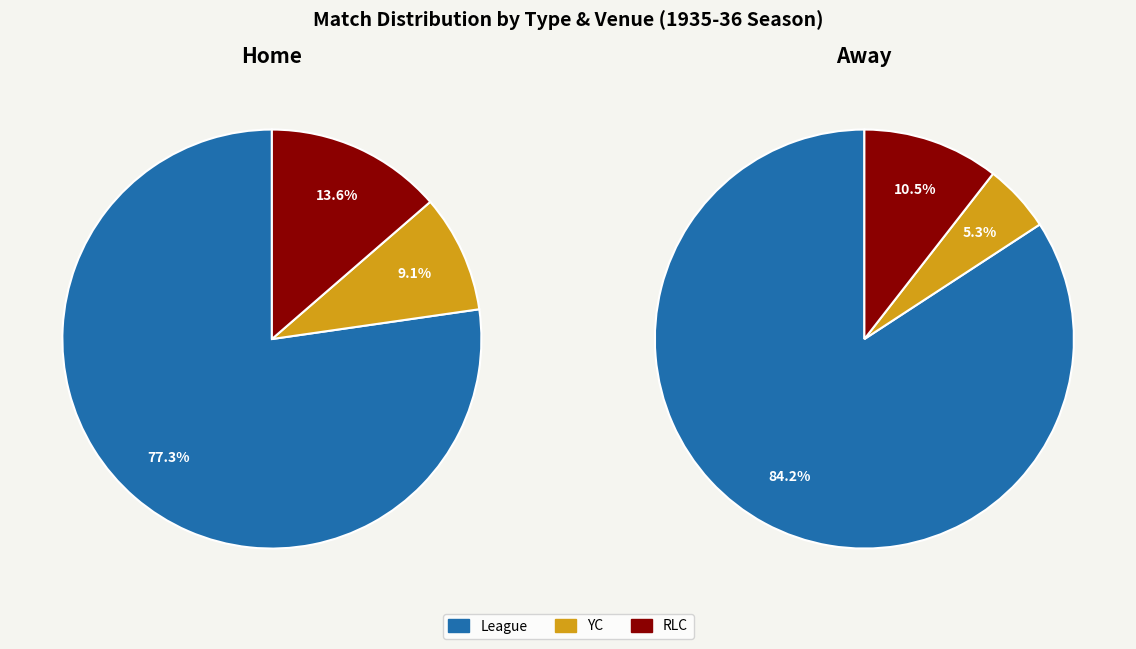

Which category has the biggest portion of the pie?

League